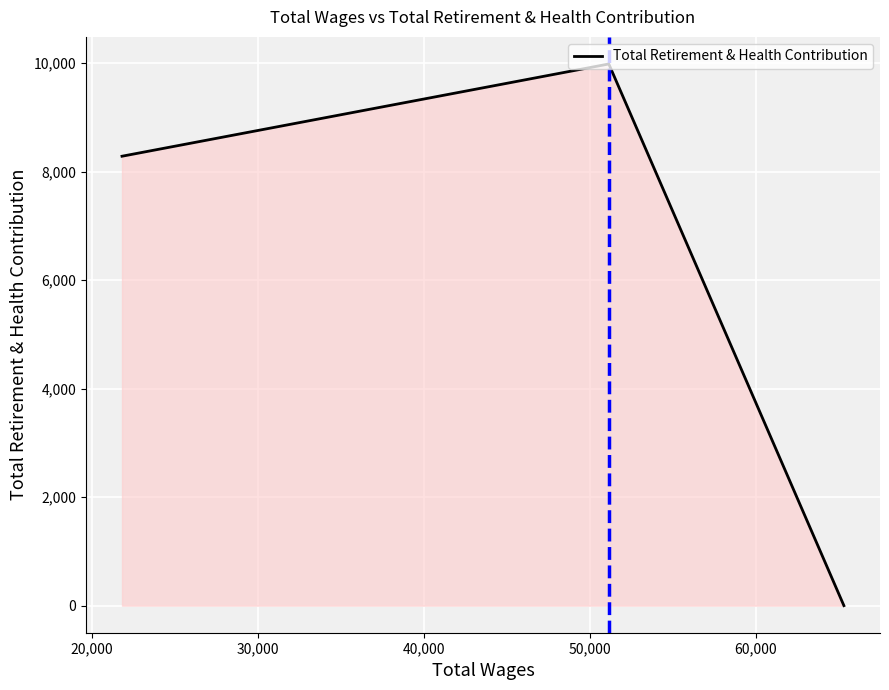

What is the maximum value shown in the chart?

9987